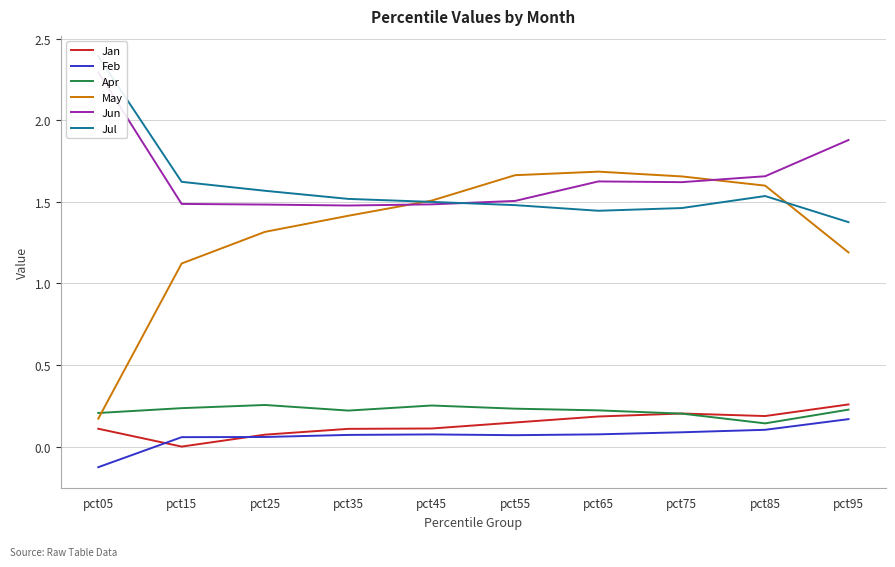

Reading right to left, transcribe all the data shown in this chart.

Jan: 0.3	0.2	0.2	0.2	0.1	0.1	0.1	0.1	-0.0	0.1
Feb: 0.2	0.1	0.1	0.1	0.1	0.1	0.1	0.1	0.1	-0.1
Apr: 0.2	0.1	0.2	0.2	0.2	0.3	0.2	0.3	0.2	0.2
May: 1.2	1.6	1.7	1.7	1.7	1.5	1.4	1.3	1.1	0.2
Jun: 1.9	1.7	1.6	1.6	1.5	1.5	1.5	1.5	1.5	2.3
Jul: 1.4	1.5	1.5	1.4	1.5	1.5	1.5	1.6	1.6	2.4